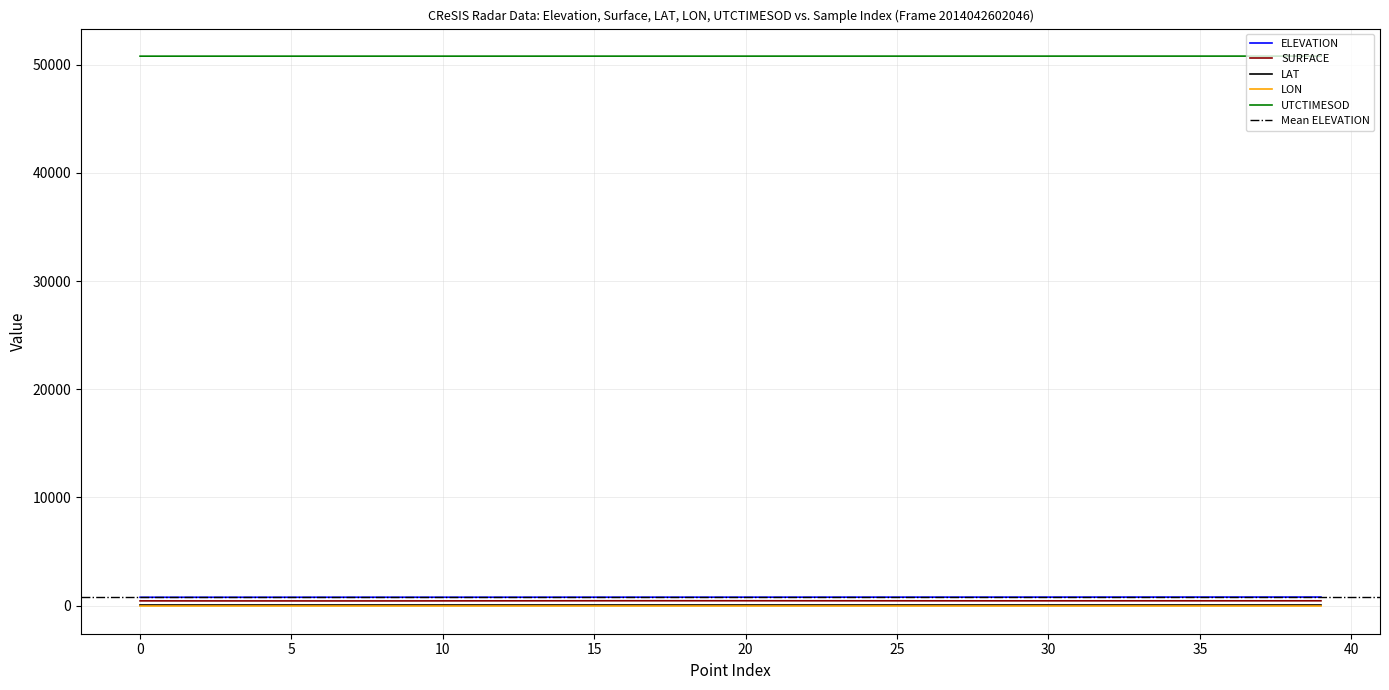

What is the difference between the second highest and minimum values in the UTCTIMESOD series?

4.9